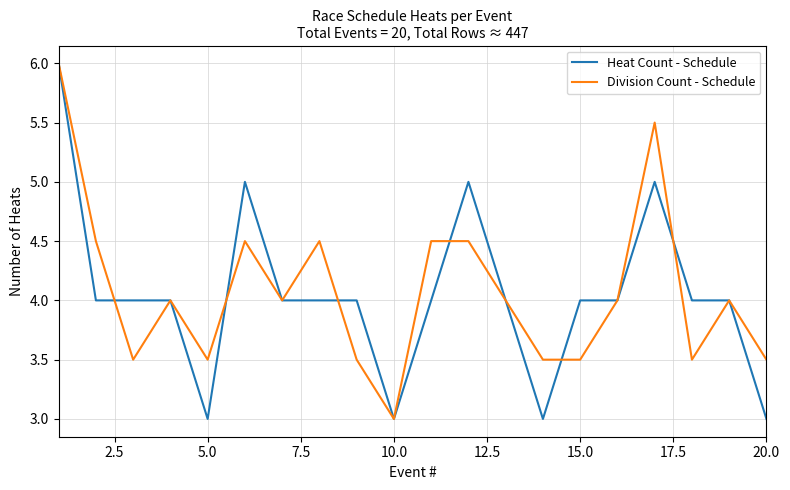

What is the maximum value for Division Count - Schedule?

6.0